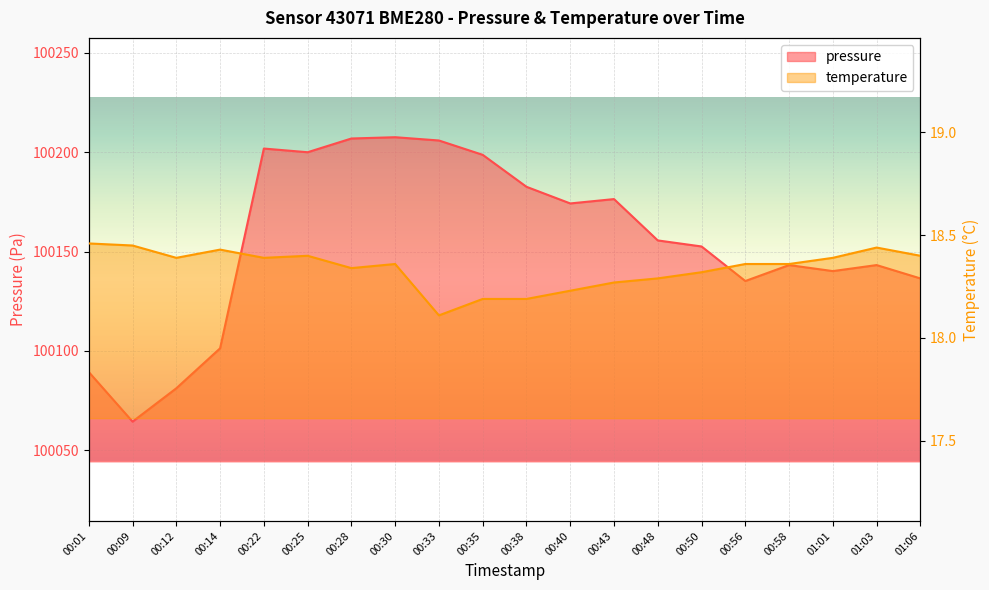

True or false: pressure and temperature cross at least once.

False